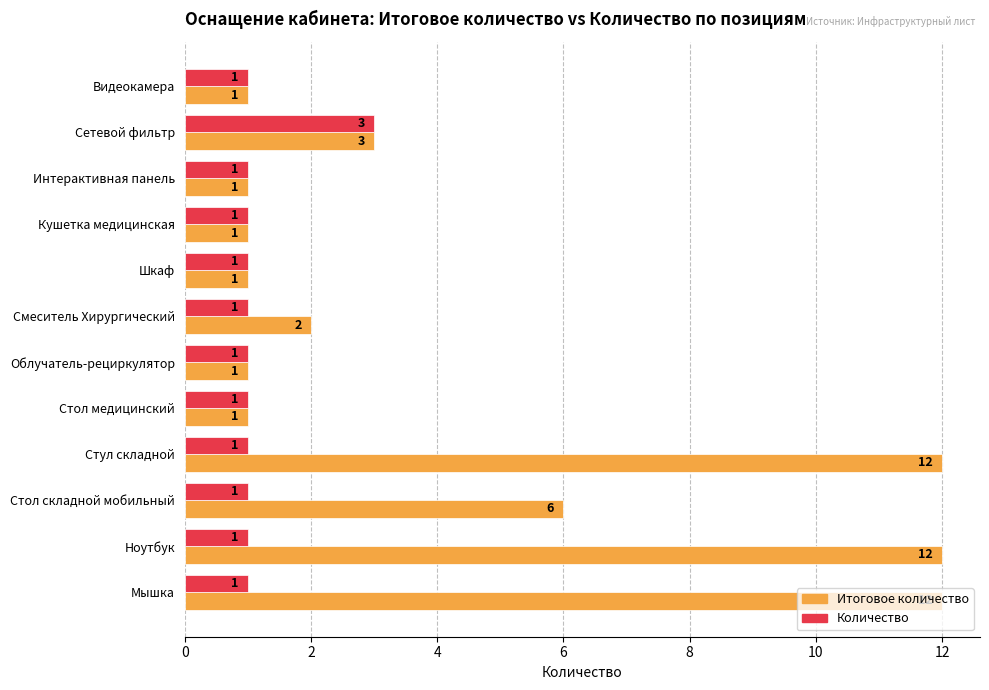

Which series changed the most between Смеситель Хирургический and Мышка?

Итоговое количество